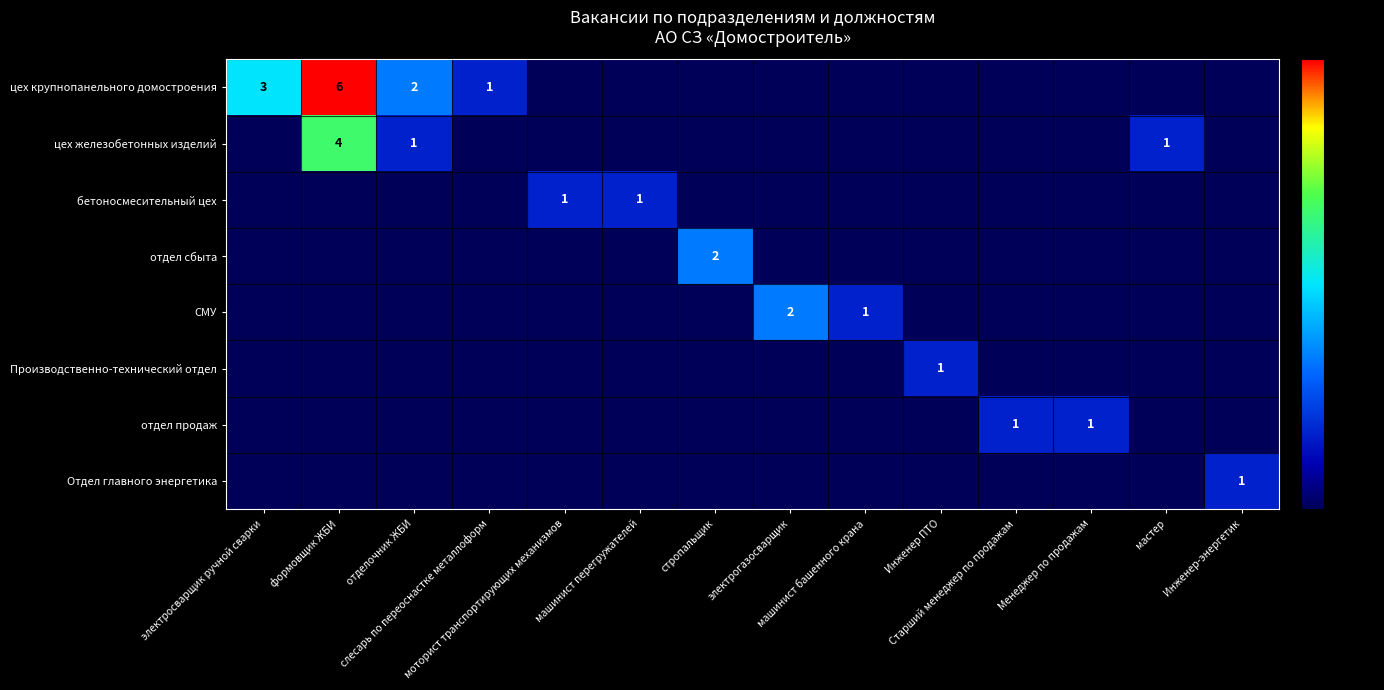

How many positive values does the отдел сбыта series have?

1